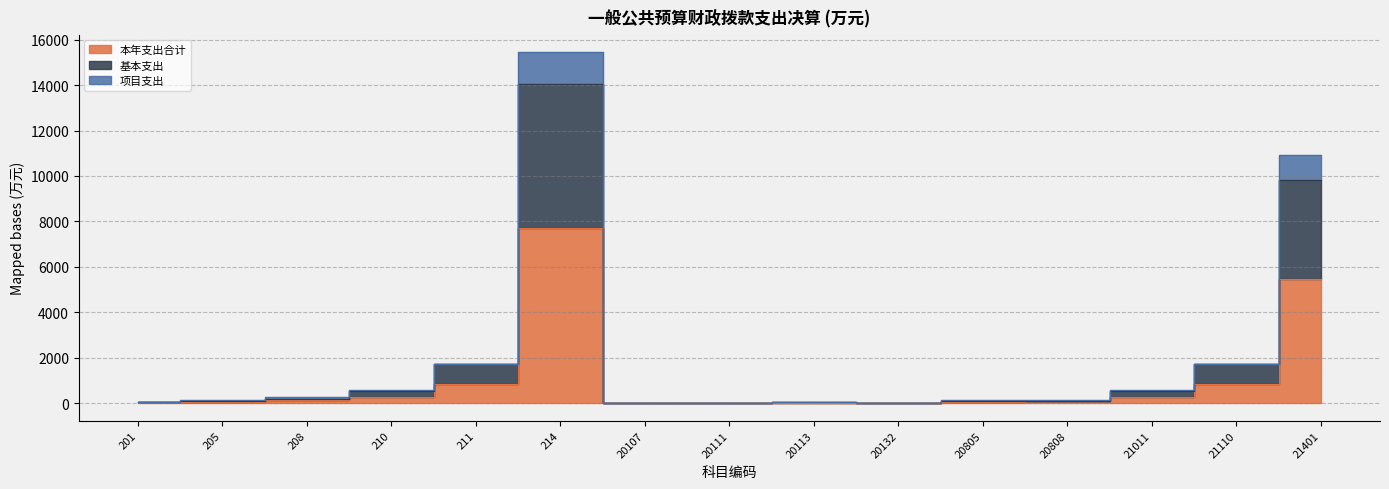

At which label is 项目支出 closest to 7724?

21401